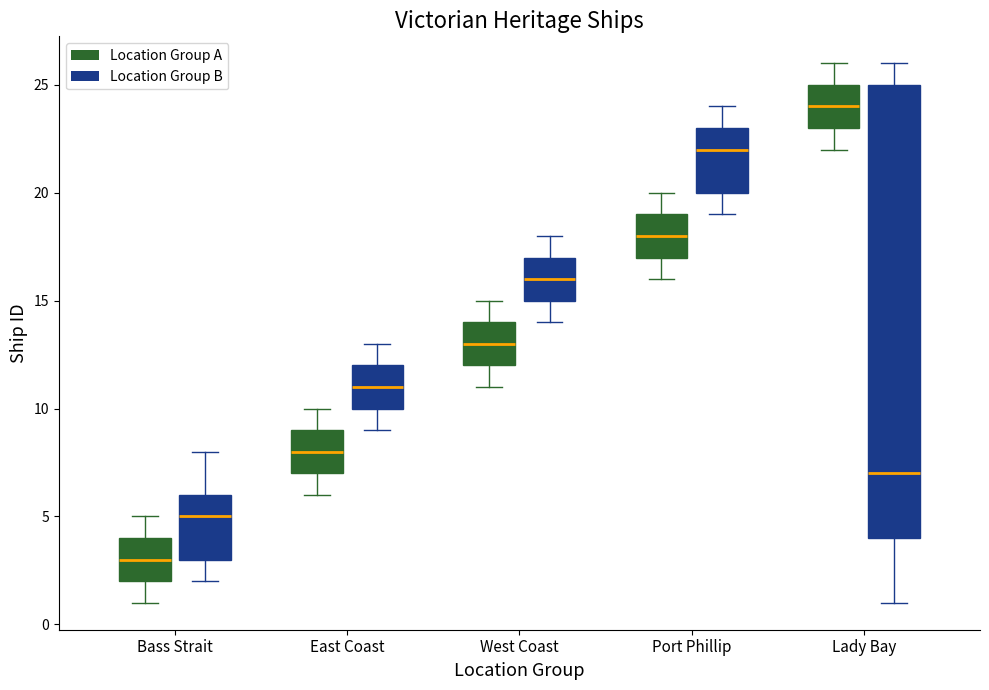

Which box is the tallest, from its lower edge to its upper edge?

Lady Bay (Location Group B)